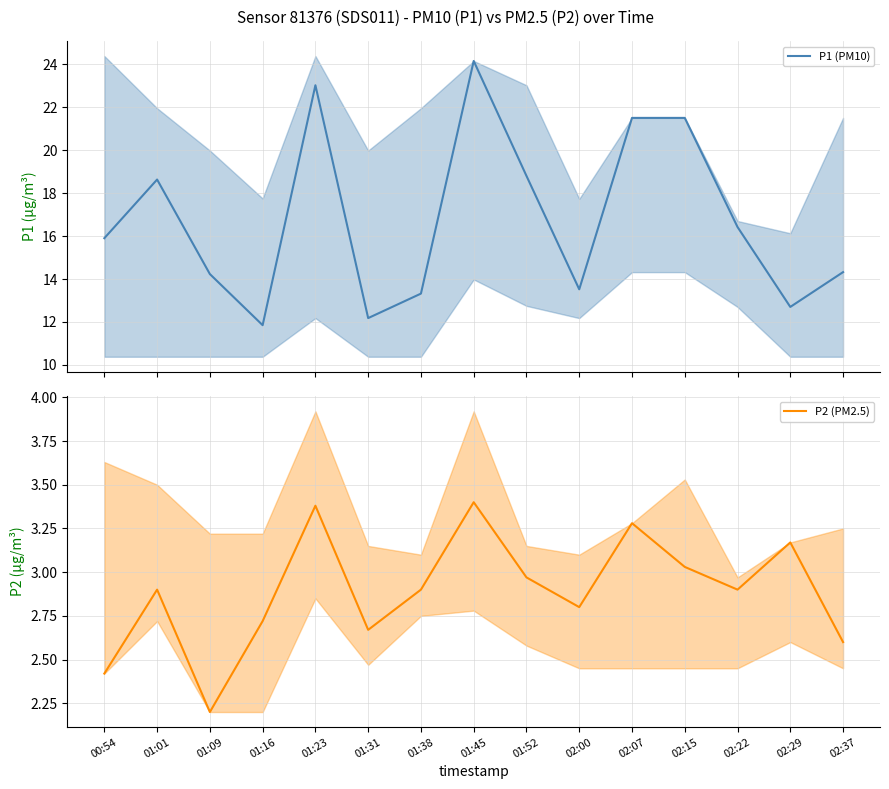

Is it true that P1 (PM10) equals 14.2 at 01:09?

True